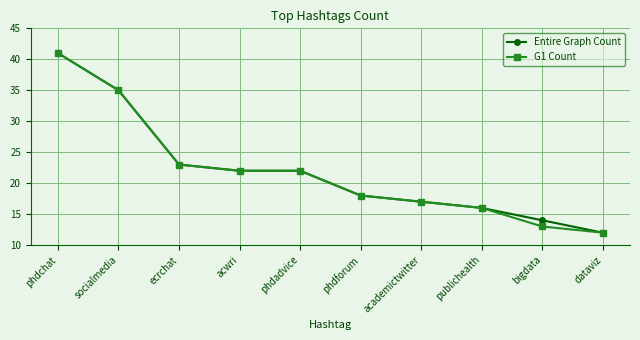

What value does the G1 Count series have at ecrchat?

23